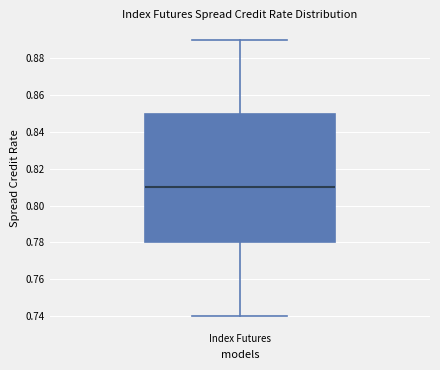

Read this box plot against the y-axis: the position of the median line, the range covered by the box, and the ends of both whiskers. The values are not printed on the chart, so give them approximately, as read against the axis.

median 0.81, box 0.78 to 0.85, whiskers 0.74 to 0.89